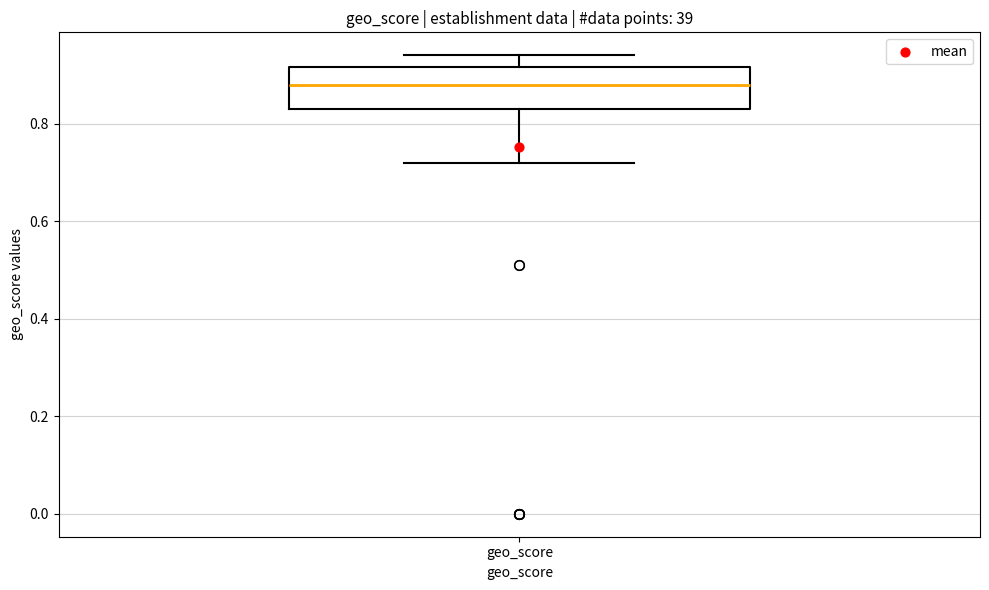

Where is the upper edge of the box for geo_score on the y-axis? The values are not printed on the chart, so give them approximately, as read against the axis.

0.92